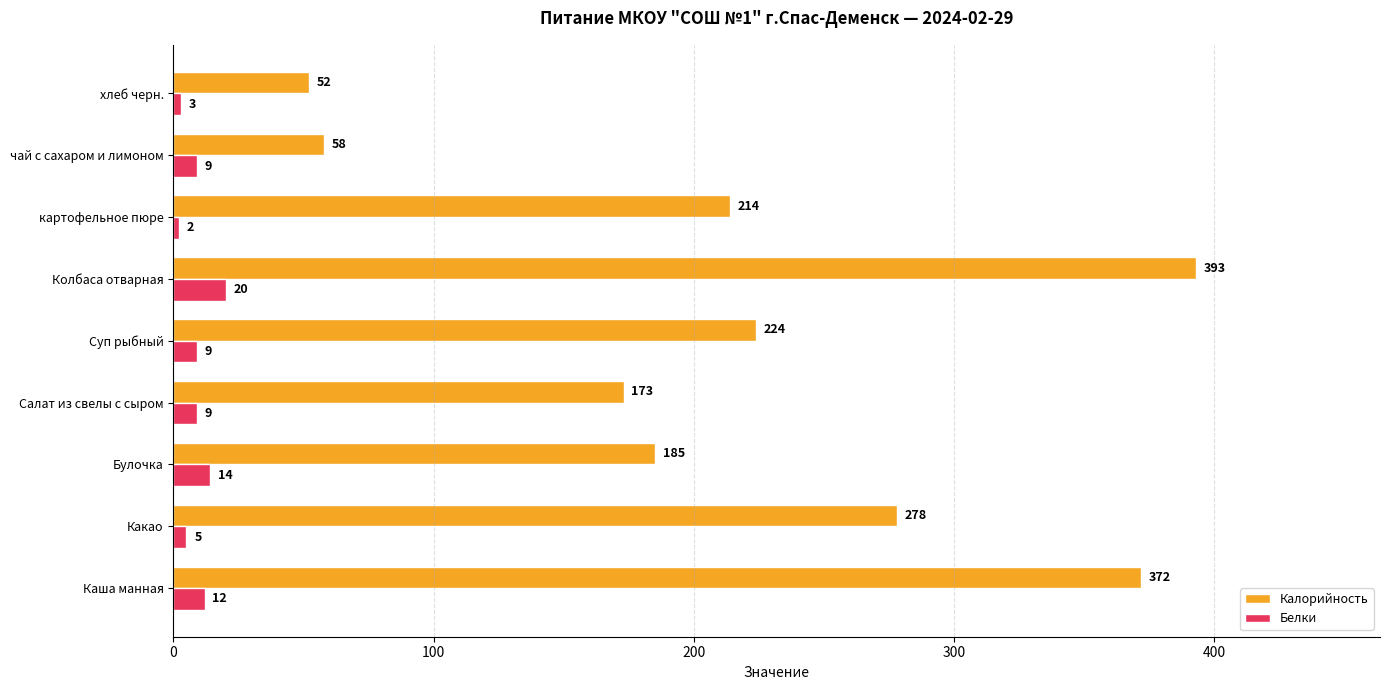

What are all the series names shown in the legend?

Калорийность, Белки